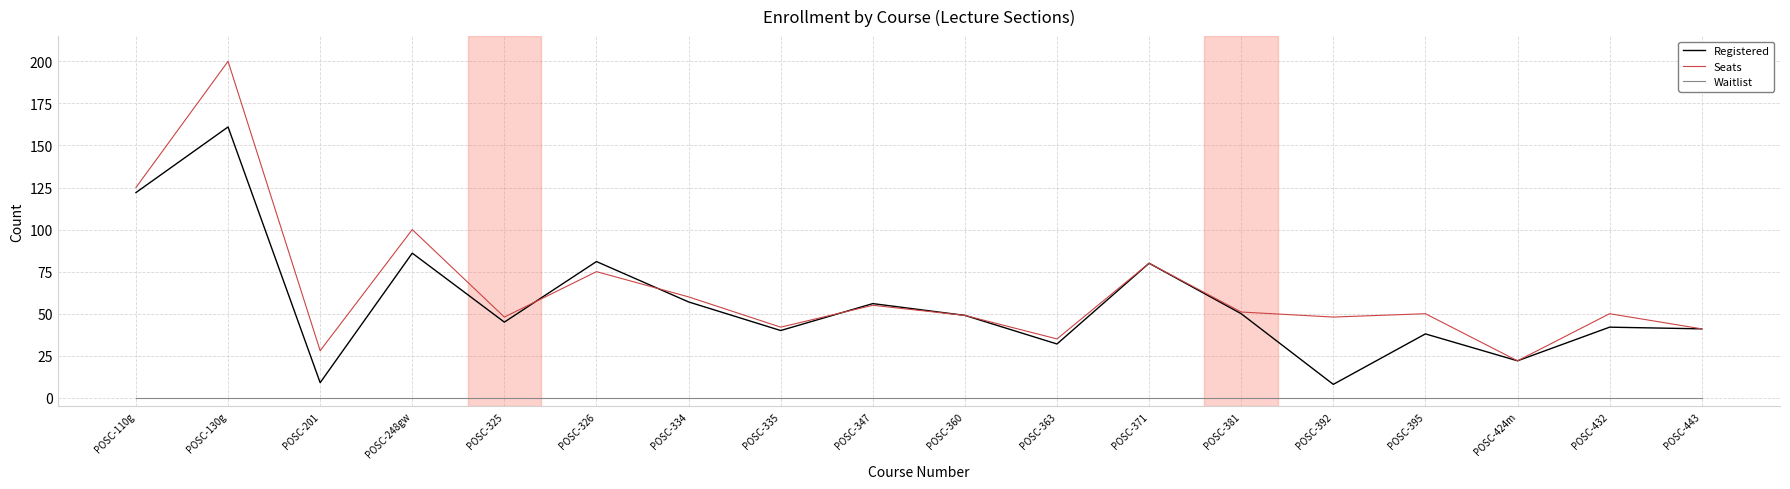

What are all the series names shown in the legend?

Registered, Seats, Waitlist